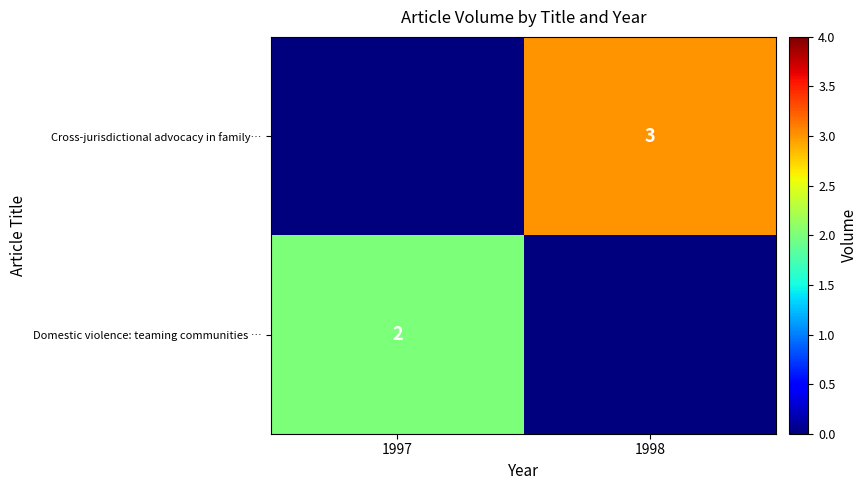

The value of Cross-jurisdictional advocacy in family… at 1998 is 1. True or false?

False